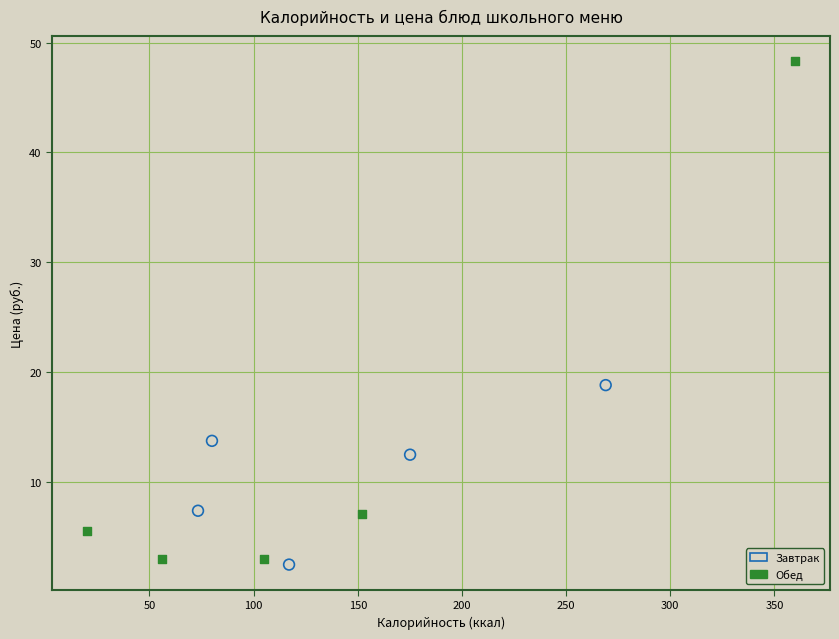

Which series contains the highest Y value?

Обед